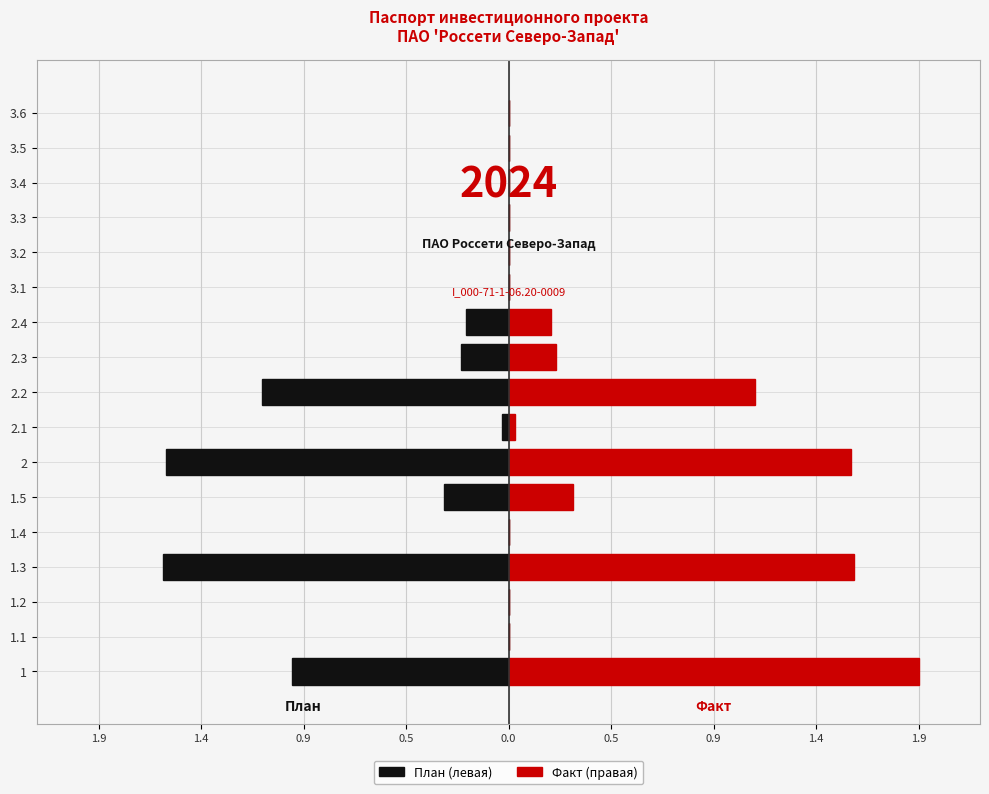

How many data points in План (левая) are less than 0?

8